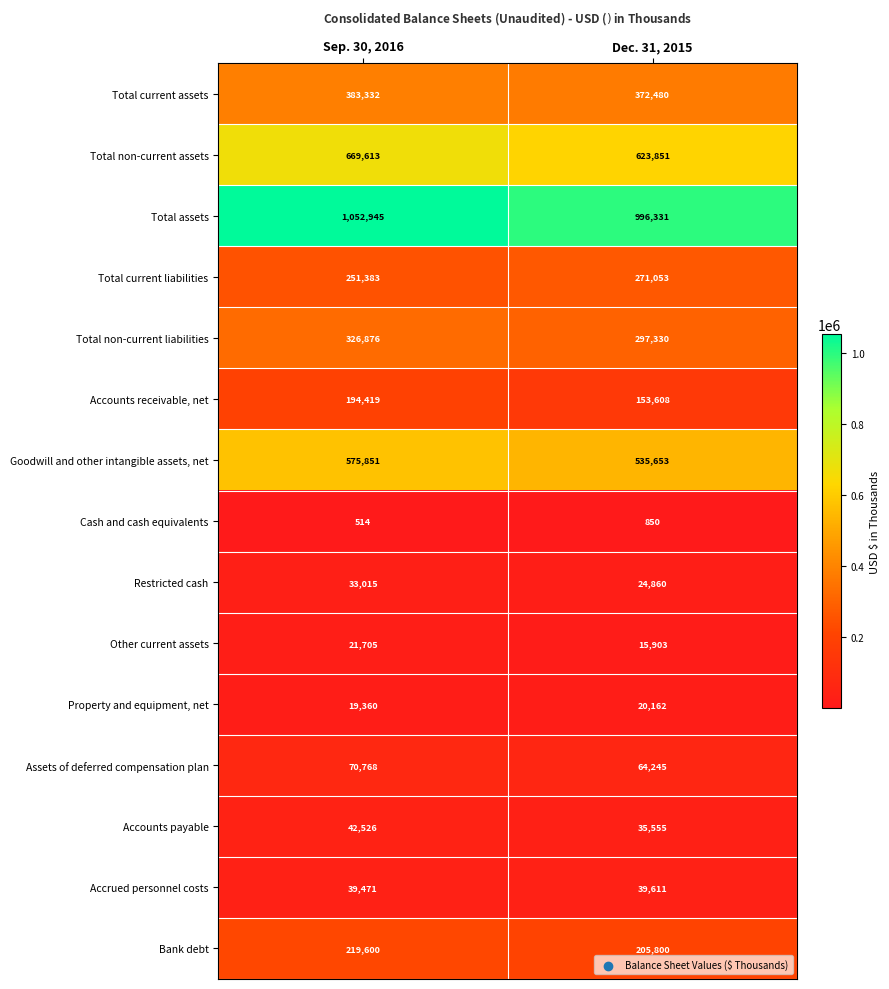

What is the maximum value shown in the chart?

1052945